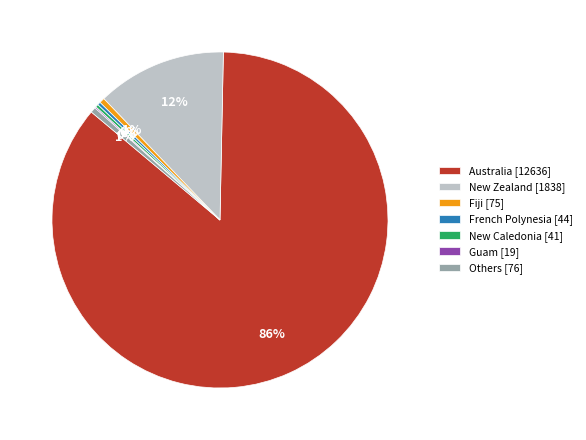

The Australia [12636] slice represents 86% of the pie. True or false?

True